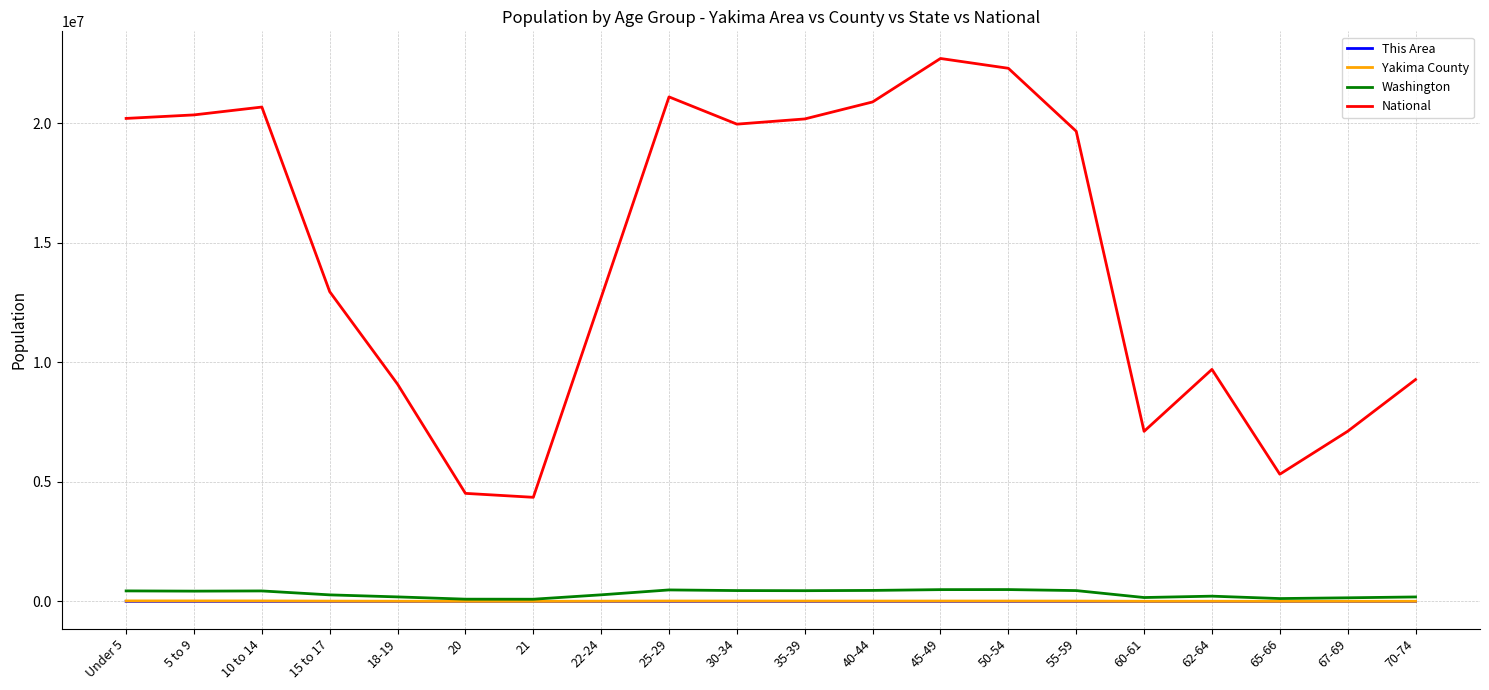

How many interior local peaks does the National series have?

4